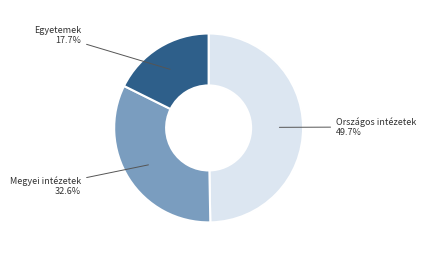

Is it true that Egyetemek is 4% of the pie?

False